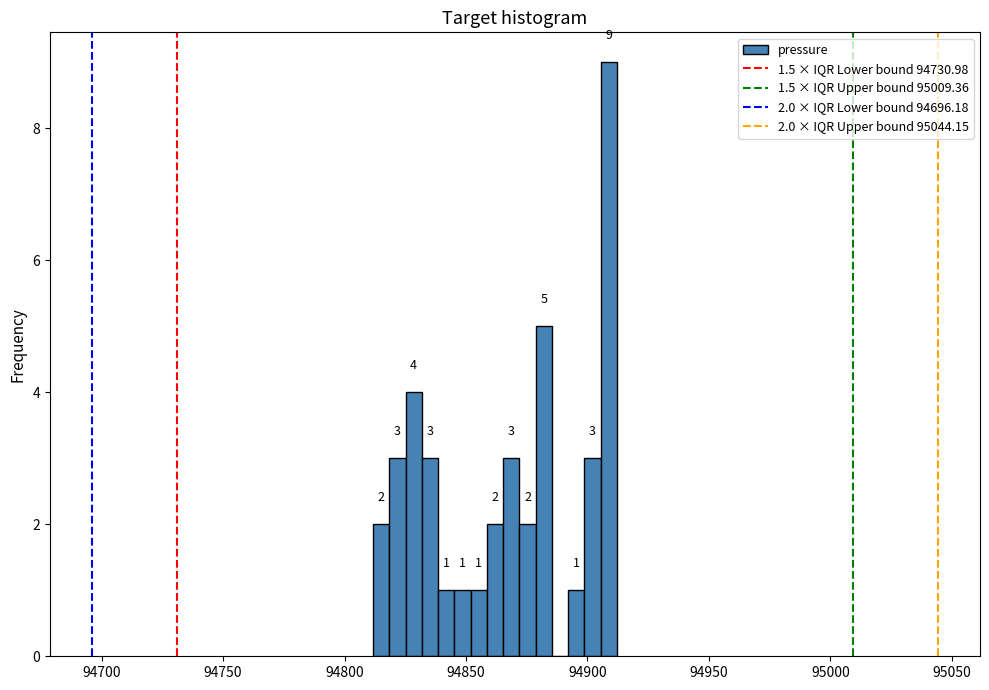

Around what value on the x-axis is the tallest bar? Give the approximate position of its centre, as read against the axis.

94910